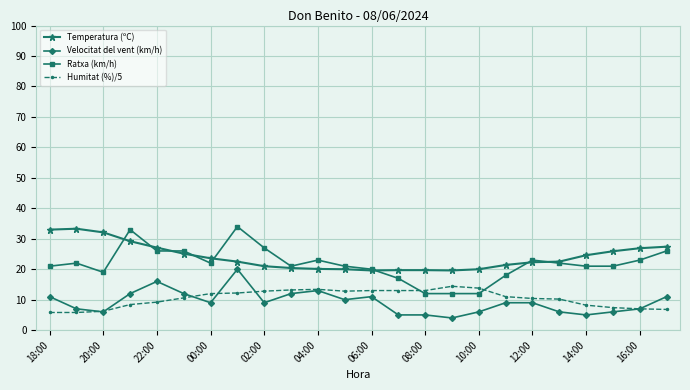

Which series has the largest range (max minus min)?

Ratxa (km/h)